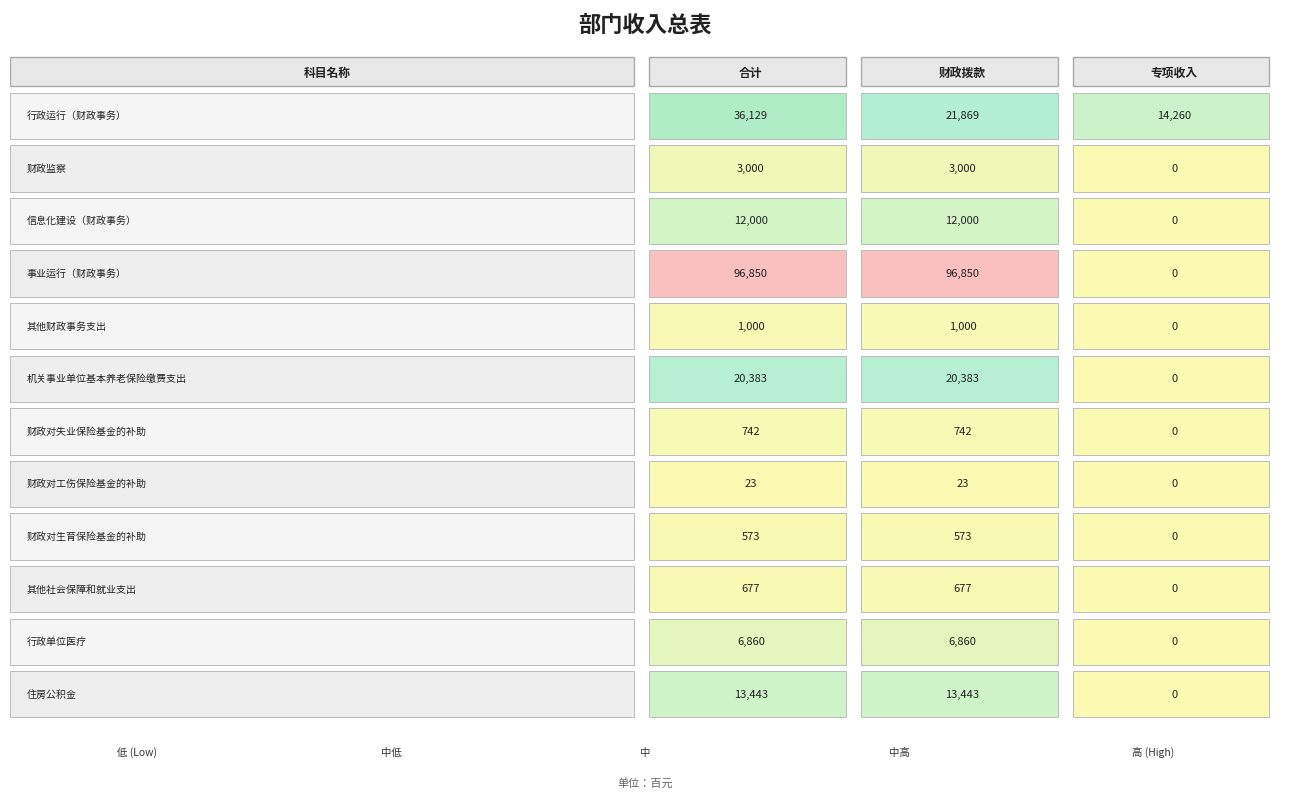

How many distinct data groups are displayed?

12